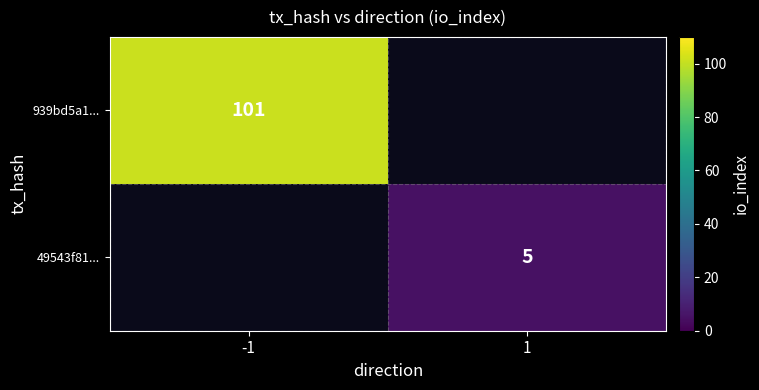

The value of 49543f81... at 1 is 7. True or false?

False